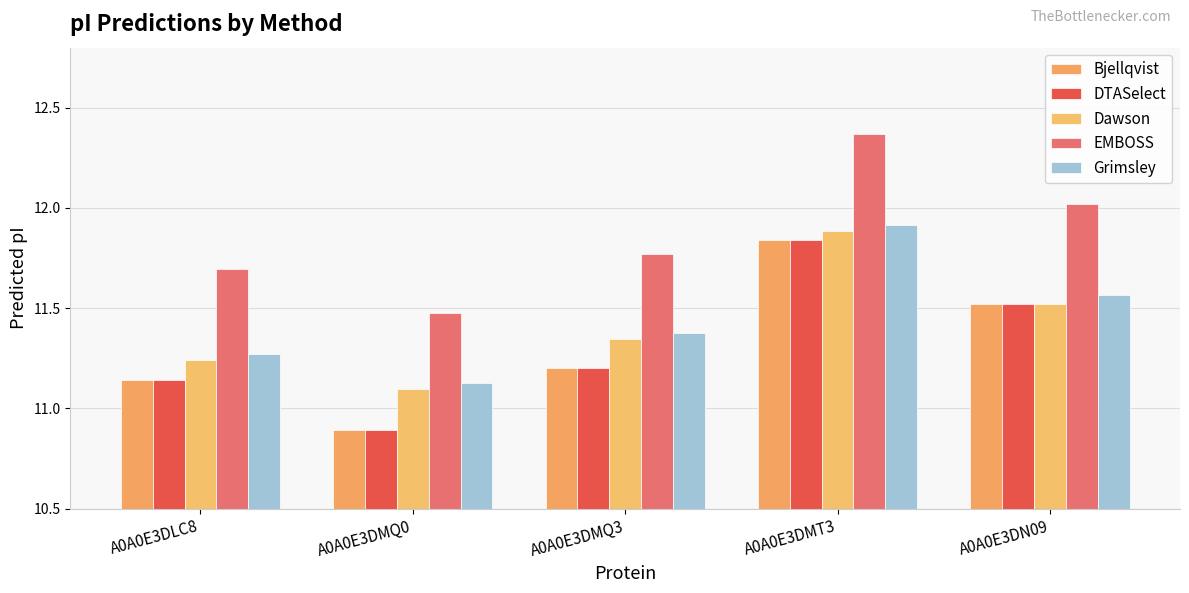

Is the value of Bjellqvist at A0A0E3DMQ3 greater than the value of Dawson at A0A0E3DMQ0?

Yes